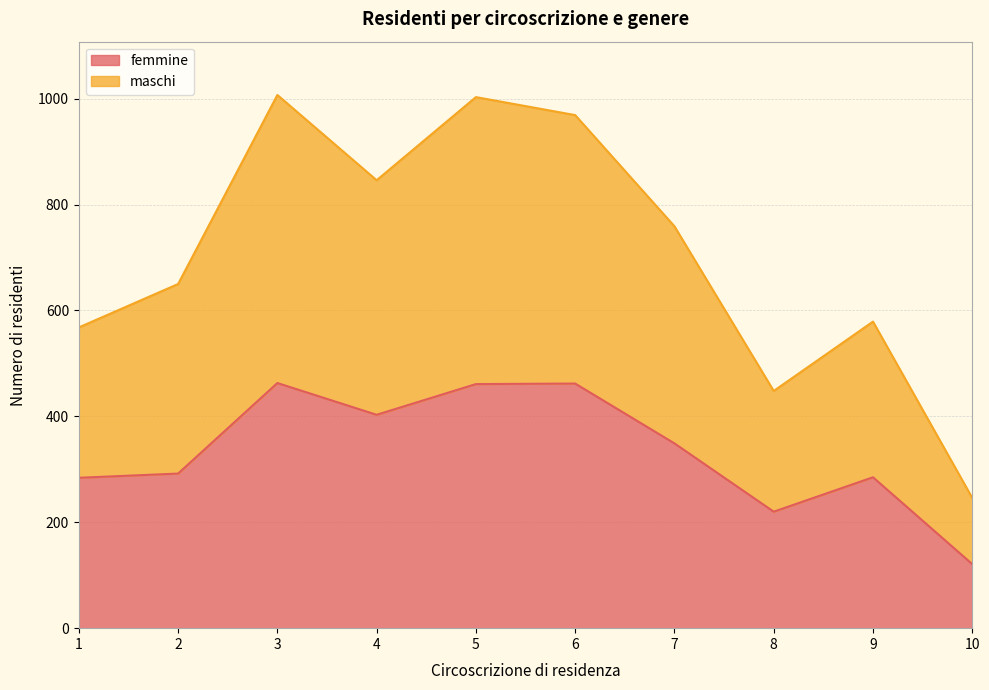

What is the value of the maschi point at the 4th from the left?

846